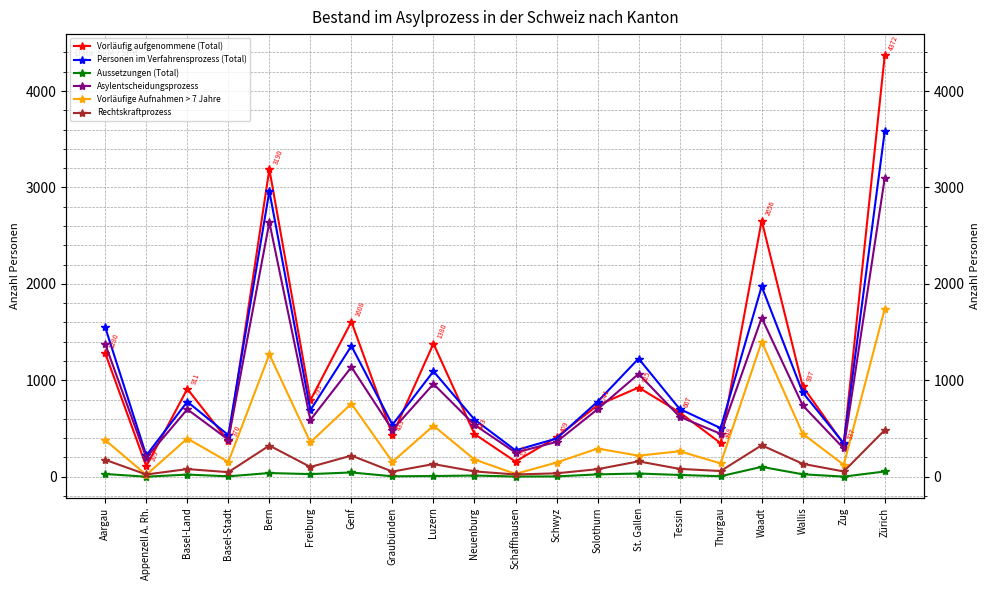

Reading left to right, what are all the values shown in this chart?

Vorläufig aufgenommene (Total): Aargau=1280	Appenzell A. Rh.=109	Basel-Land=911	Basel-Stadt=370	Bern=3190	Freiburg=793	Genf=1608	Graubünden=433	Luzern=1380	Neuenburg=443	Schaffhausen=157	Schwyz=409	Solothurn=741	St. Gallen=925	Tessin=667	Thurgau=348	Waadt=2656	Wallis=937	Zug=337	Zürich=4372
Personen im Verfahrensprozess (Total): Aargau=1549	Appenzell A. Rh.=220	Basel-Land=778	Basel-Stadt=431	Bern=2962	Freiburg=690	Genf=1356	Graubünden=539	Luzern=1093	Neuenburg=593	Schaffhausen=273	Schwyz=396	Solothurn=778	St. Gallen=1225	Tessin=703	Thurgau=504	Waadt=1974	Wallis=874	Zug=347	Zürich=3583
Aussetzungen (Total): Aargau=28	Appenzell A. Rh.=0	Basel-Land=22	Basel-Stadt=4	Bern=38	Freiburg=27	Genf=44	Graubünden=4	Luzern=7	Neuenburg=12	Schaffhausen=2	Schwyz=3	Solothurn=24	St. Gallen=33	Tessin=18	Thurgau=5	Waadt=102	Wallis=25	Zug=1	Zürich=54
Asylentscheidungsprozess: Aargau=1374	Appenzell A. Rh.=197	Basel-Land=699	Basel-Stadt=384	Bern=2639	Freiburg=589	Genf=1137	Graubünden=486	Luzern=962	Neuenburg=538	Schaffhausen=250	Schwyz=361	Solothurn=700	St. Gallen=1066	Tessin=622	Thurgau=445	Waadt=1648	Wallis=740	Zug=293	Zürich=3099
Vorläufige Aufnahmen > 7 Jahre: Aargau=380	Appenzell A. Rh.=19	Basel-Land=396	Basel-Stadt=153	Bern=1269	Freiburg=357	Genf=757	Graubünden=154	Luzern=529	Neuenburg=178	Schaffhausen=29	Schwyz=147	Solothurn=292	St. Gallen=218	Tessin=264	Thurgau=138	Waadt=1400	Wallis=446	Zug=123	Zürich=1741
Rechtskraftprozess: Aargau=175	Appenzell A. Rh.=23	Basel-Land=79	Basel-Stadt=47	Bern=323	Freiburg=101	Genf=219	Graubünden=53	Luzern=131	Neuenburg=55	Schaffhausen=23	Schwyz=35	Solothurn=78	St. Gallen=159	Tessin=81	Thurgau=59	Waadt=326	Wallis=134	Zug=54	Zürich=484